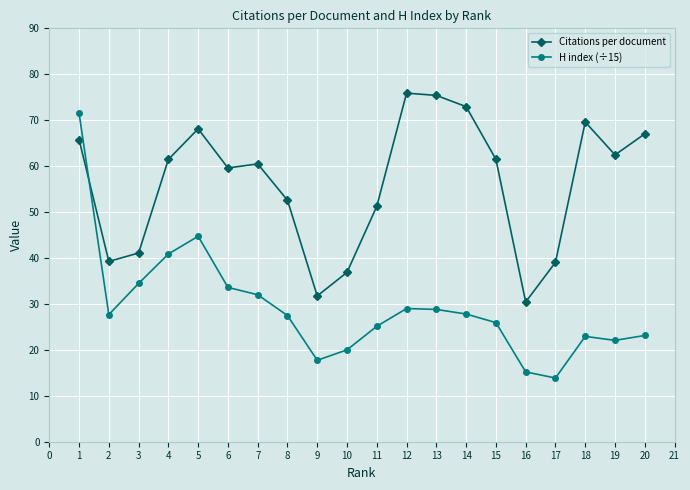

What is the value of the H index (÷15) point at the 4th from the left?

40.9